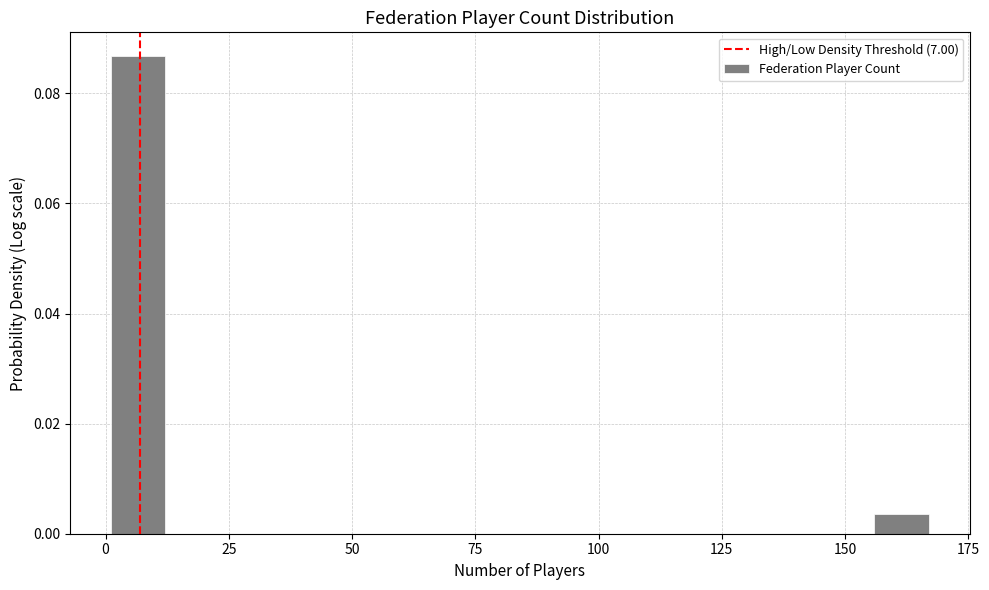

Around what value on the x-axis is the tallest bar? Give the approximate position of its centre, as read against the axis.

5